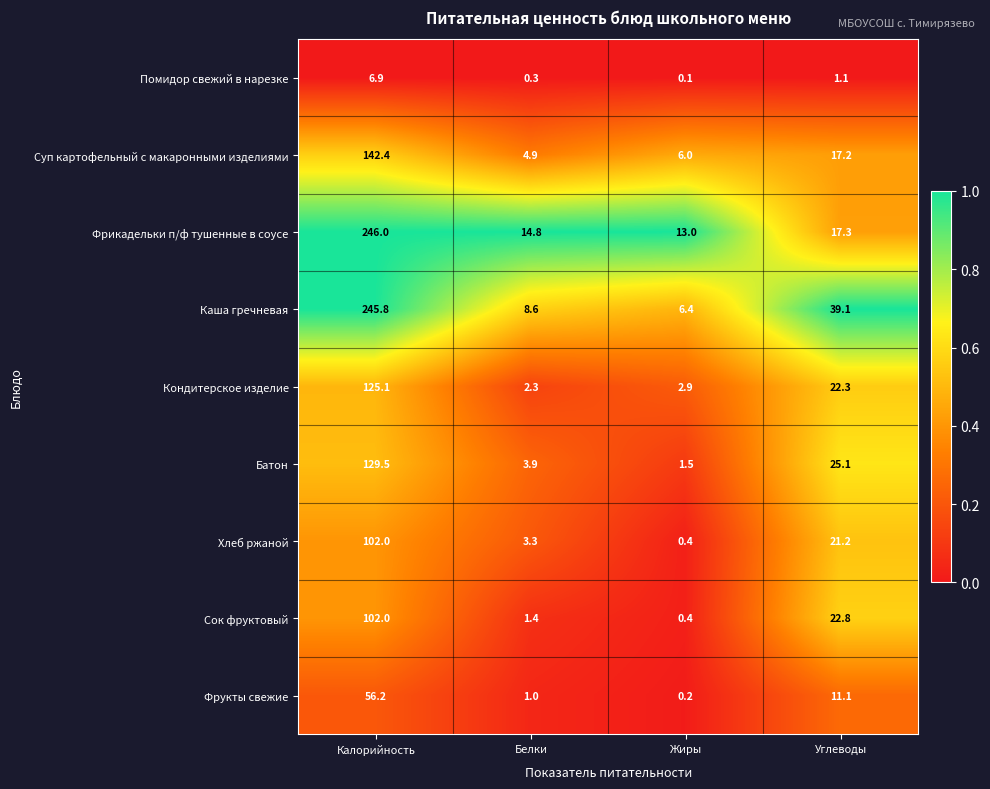

The value of Хлеб ржаной at Белки is 4.6. True or false?

False